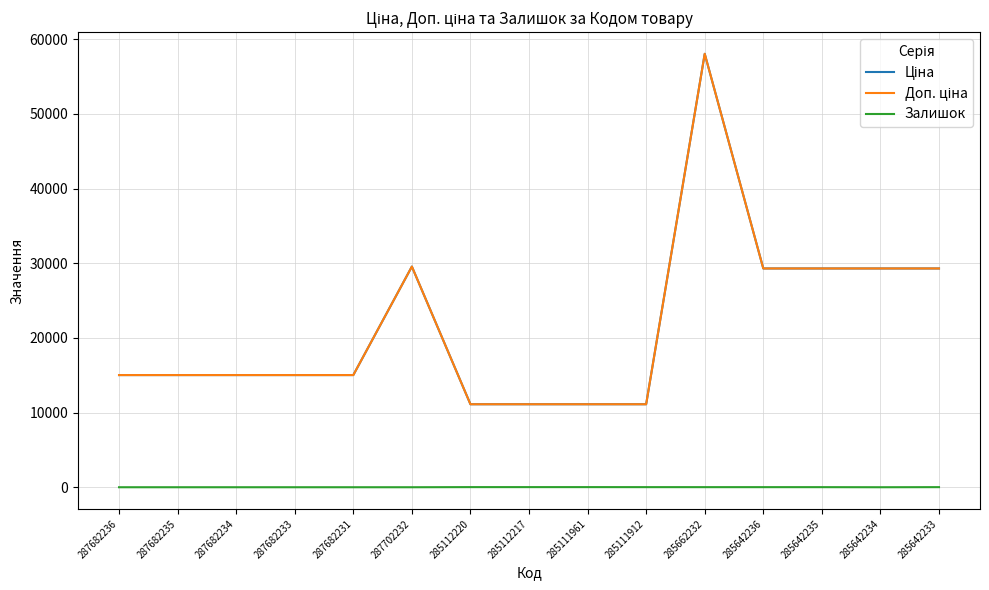

Is this an area chart (filled region under the line)?

No